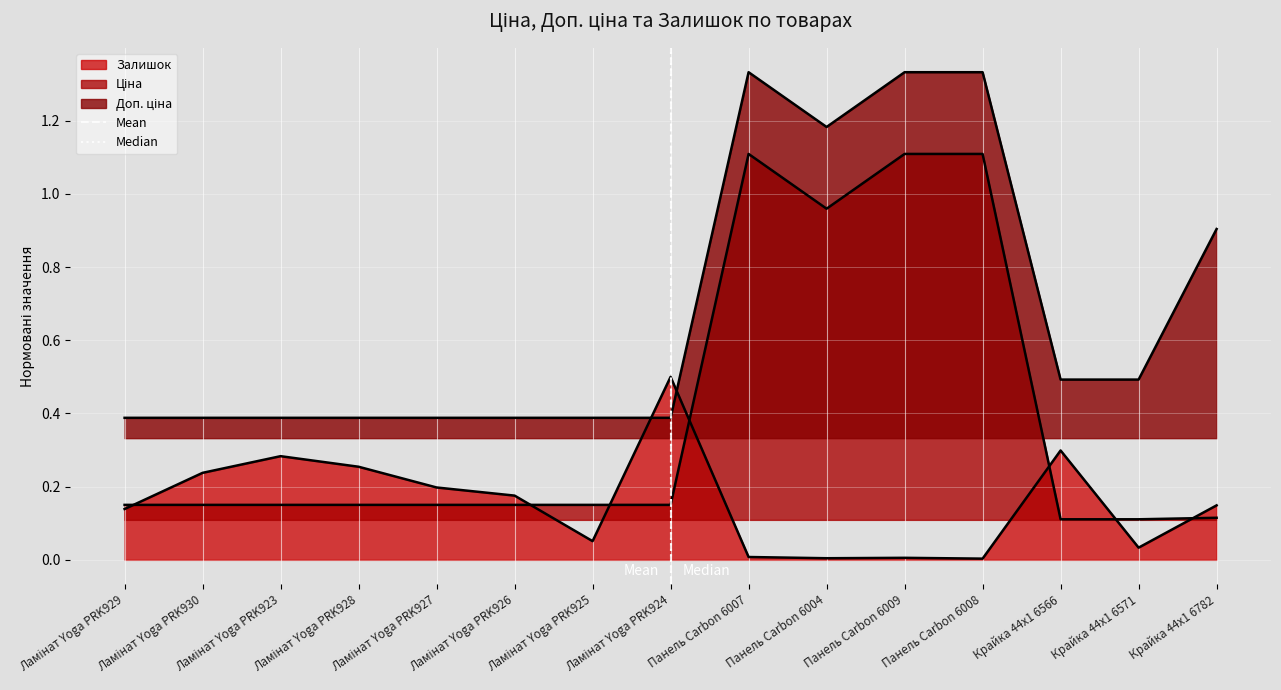

Between Ламінат Yoga PRK930 and Ламінат Yoga PRK929, which is larger?

Ламінат Yoga PRK930